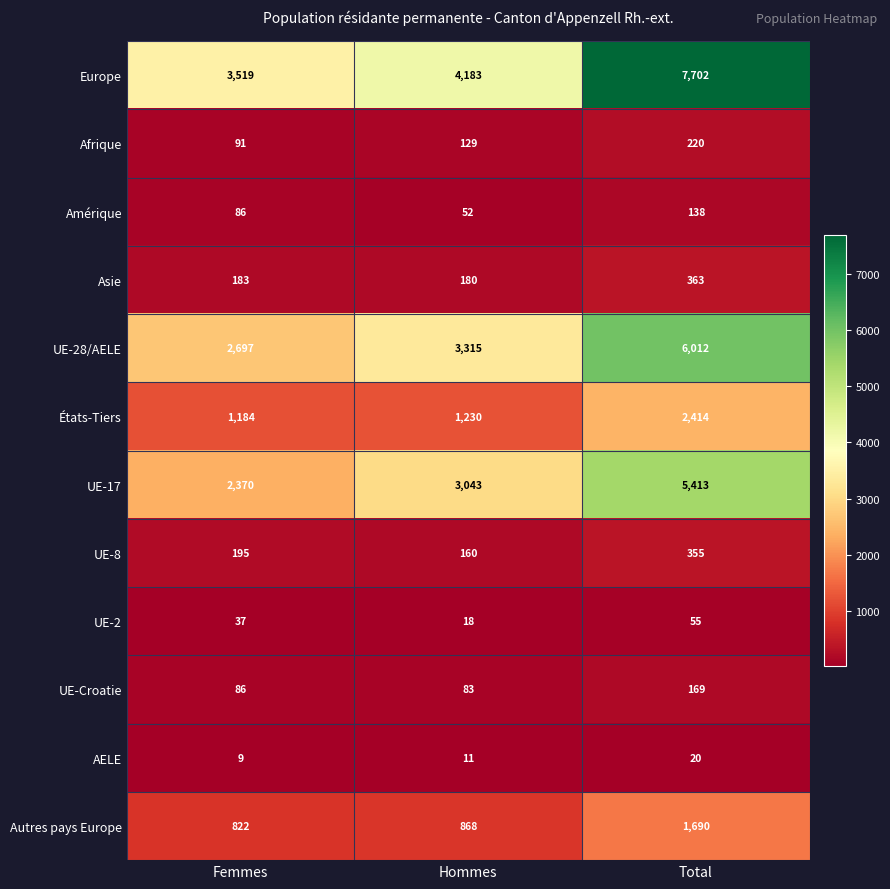

How many categories are shown in the chart?

3